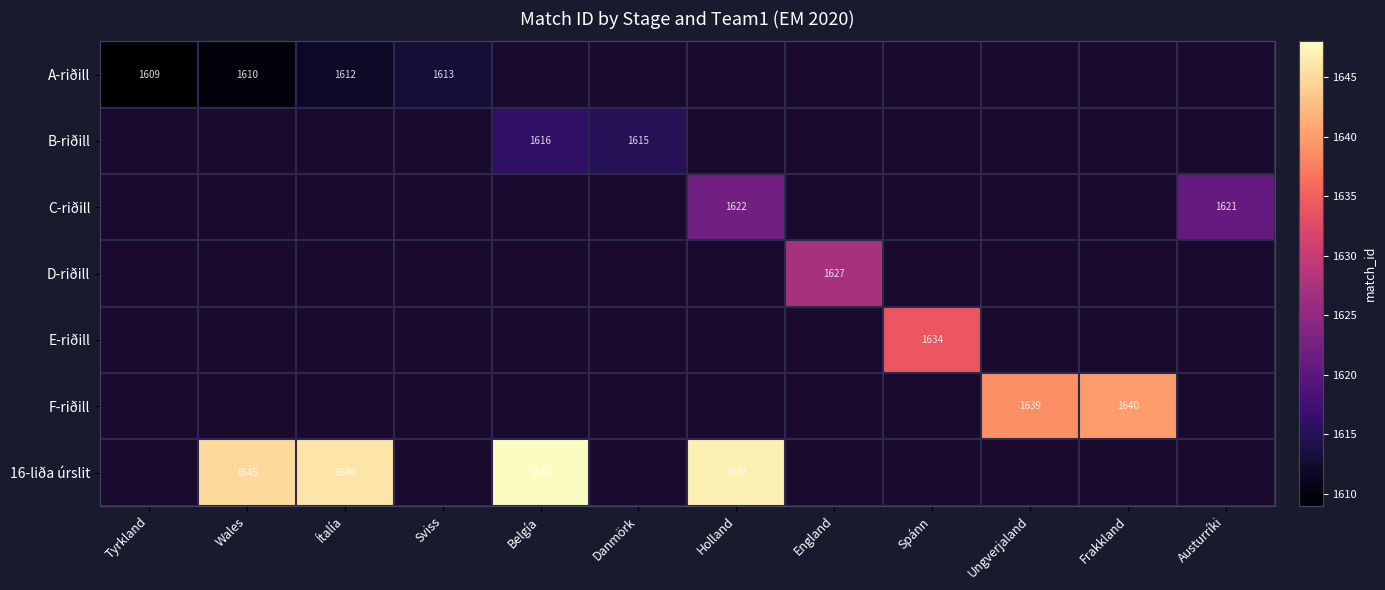

Which label corresponds to the largest value in the chart?

Belgía